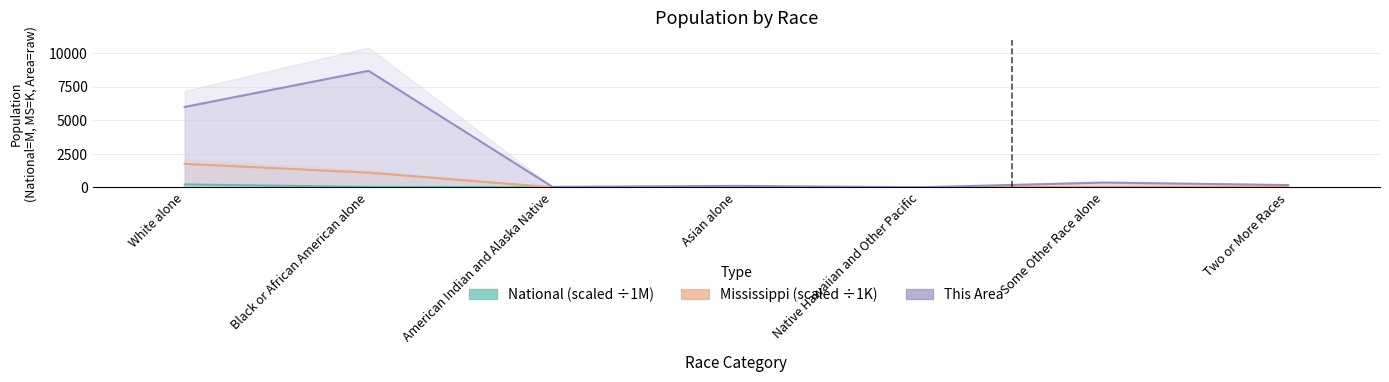

What is the label of the 1st point from the right?

Two or More Races